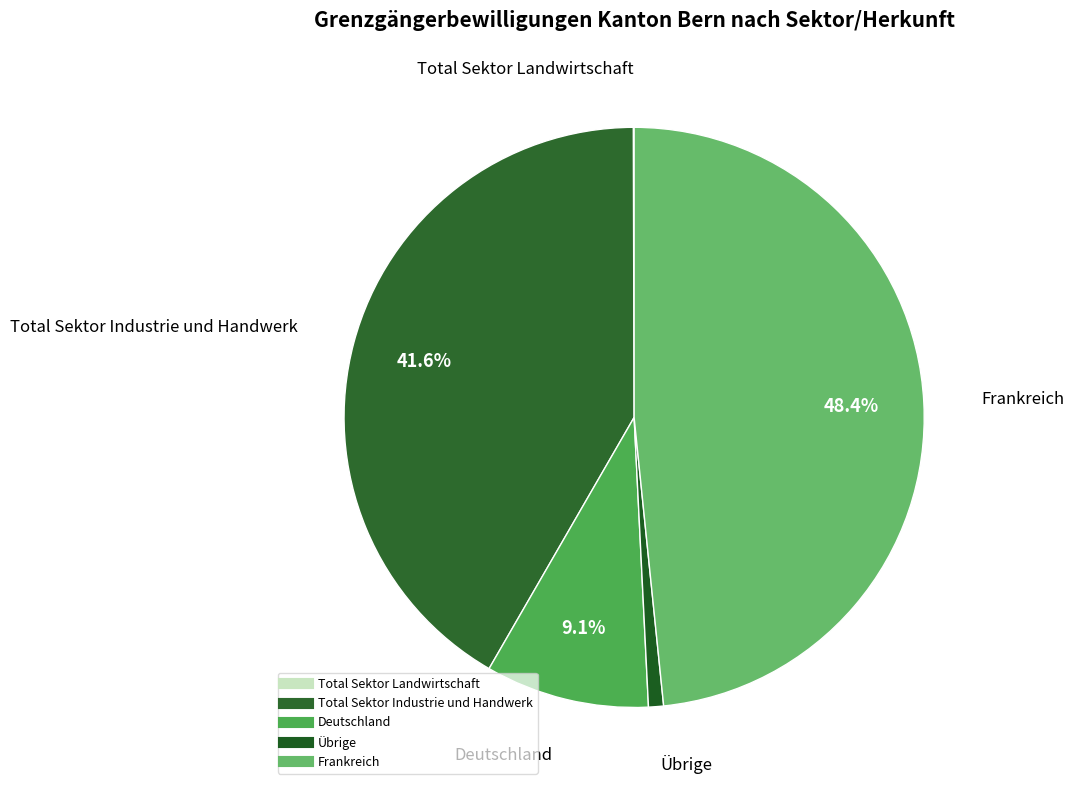

Which slice is the largest?

Frankreich